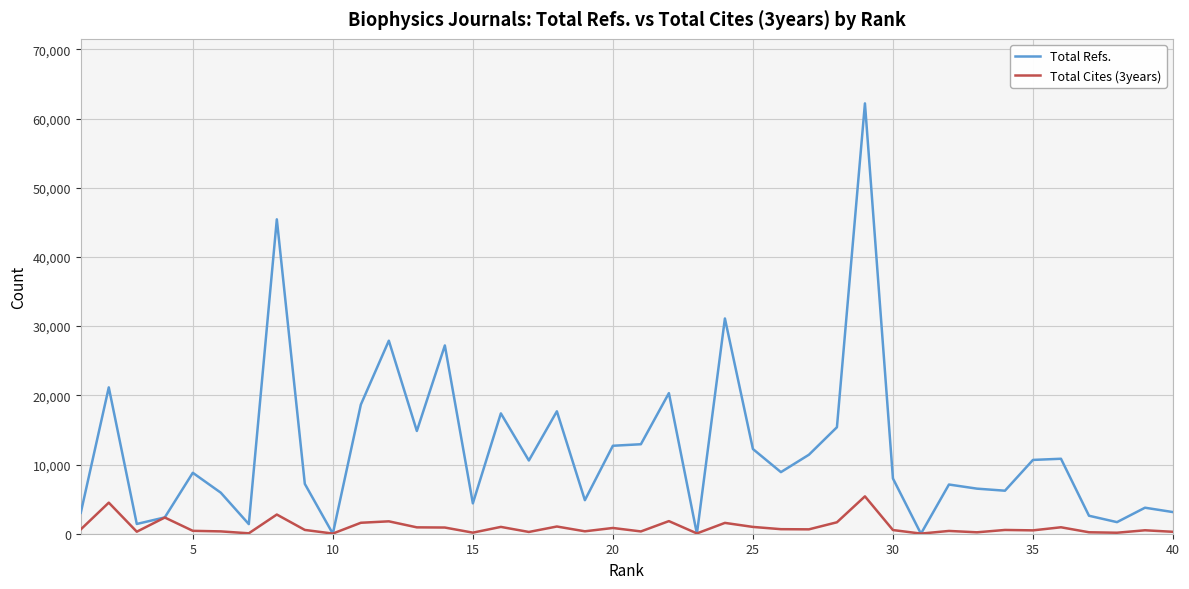

Which series has the widest spread of values?

Total Refs.